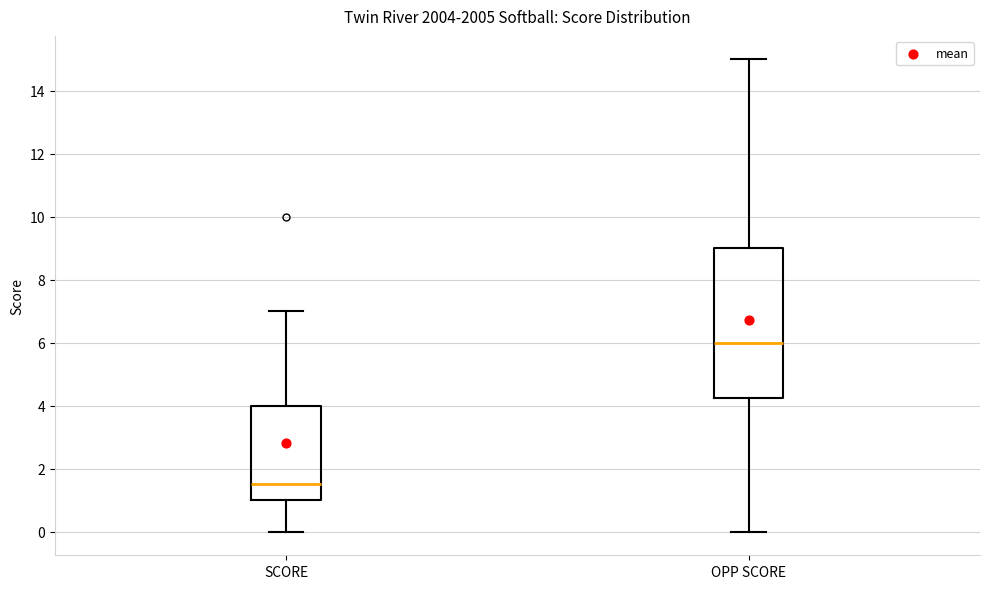

Where is the upper edge of the box for SCORE on the y-axis? The values are not printed on the chart, so give them approximately, as read against the axis.

4.0